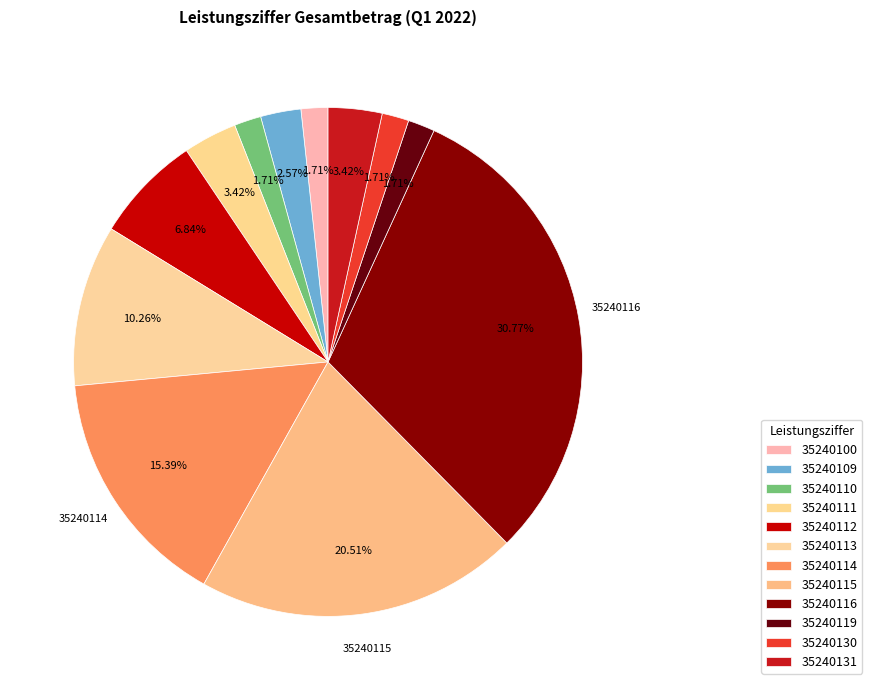

How many slices are in this pie chart?

12